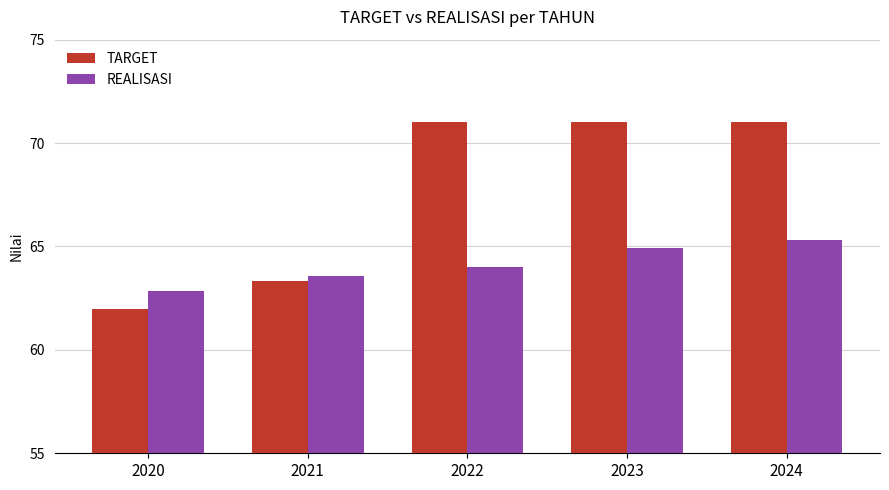

What is the total value across all series at 2020?

124.9